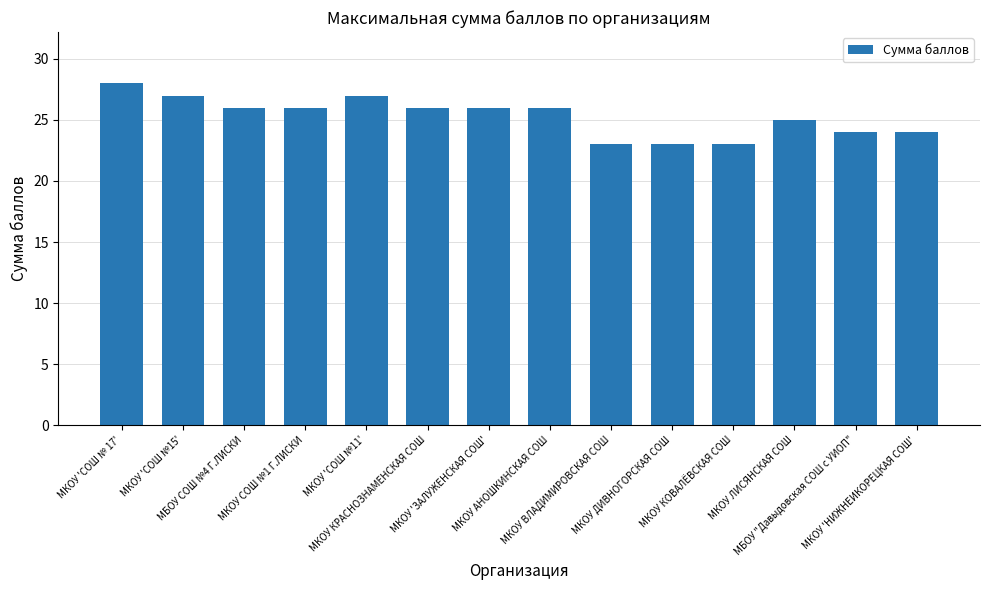

Approximately how many times larger is the value at МКОУ КОВАЛЁВСКАЯ СОШ compared to МКОУ КРАСНОЗНАМЕНСКАЯ СОШ?

0.9